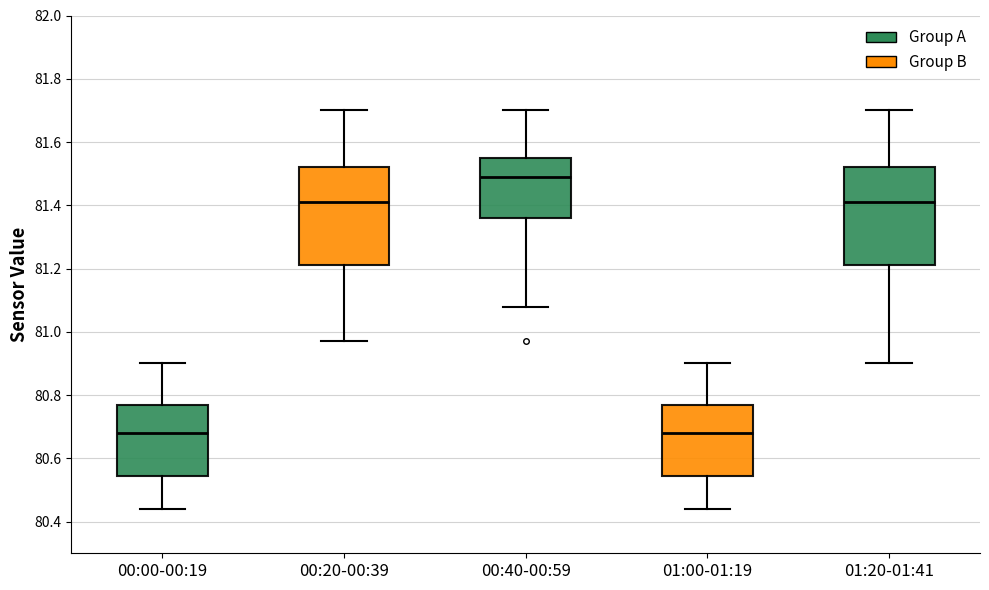

Which box's median line is the highest?

00:40-00:59